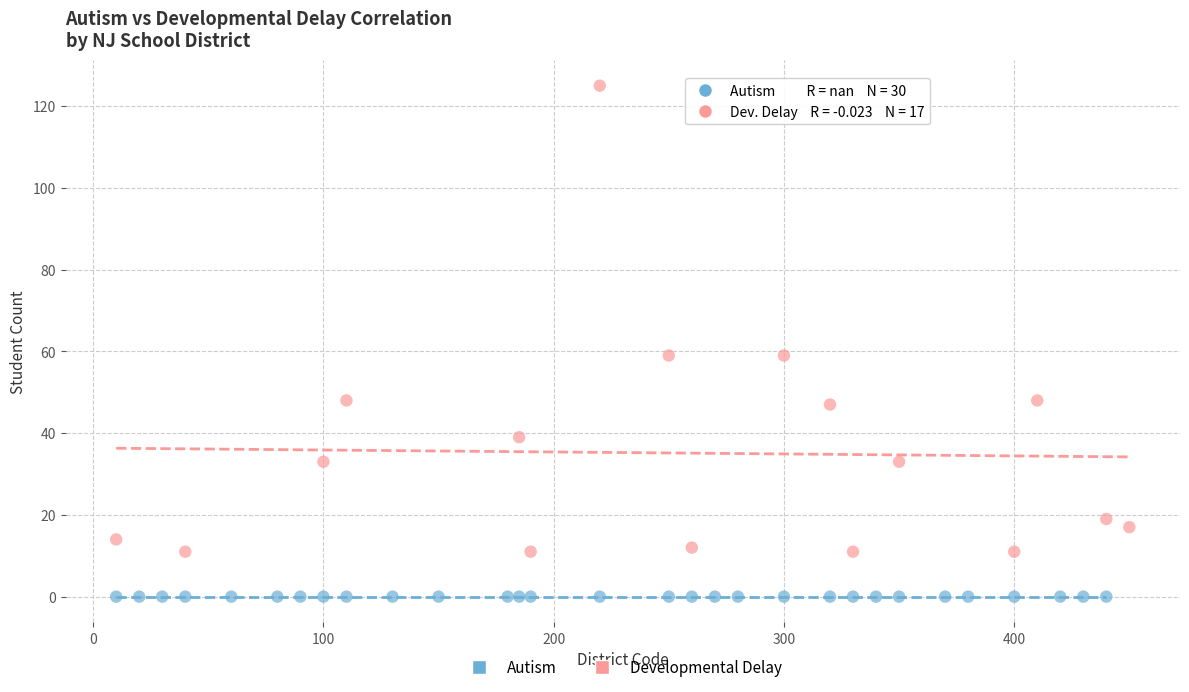

Which series reaches the maximum Y coordinate?

Developmental Delay